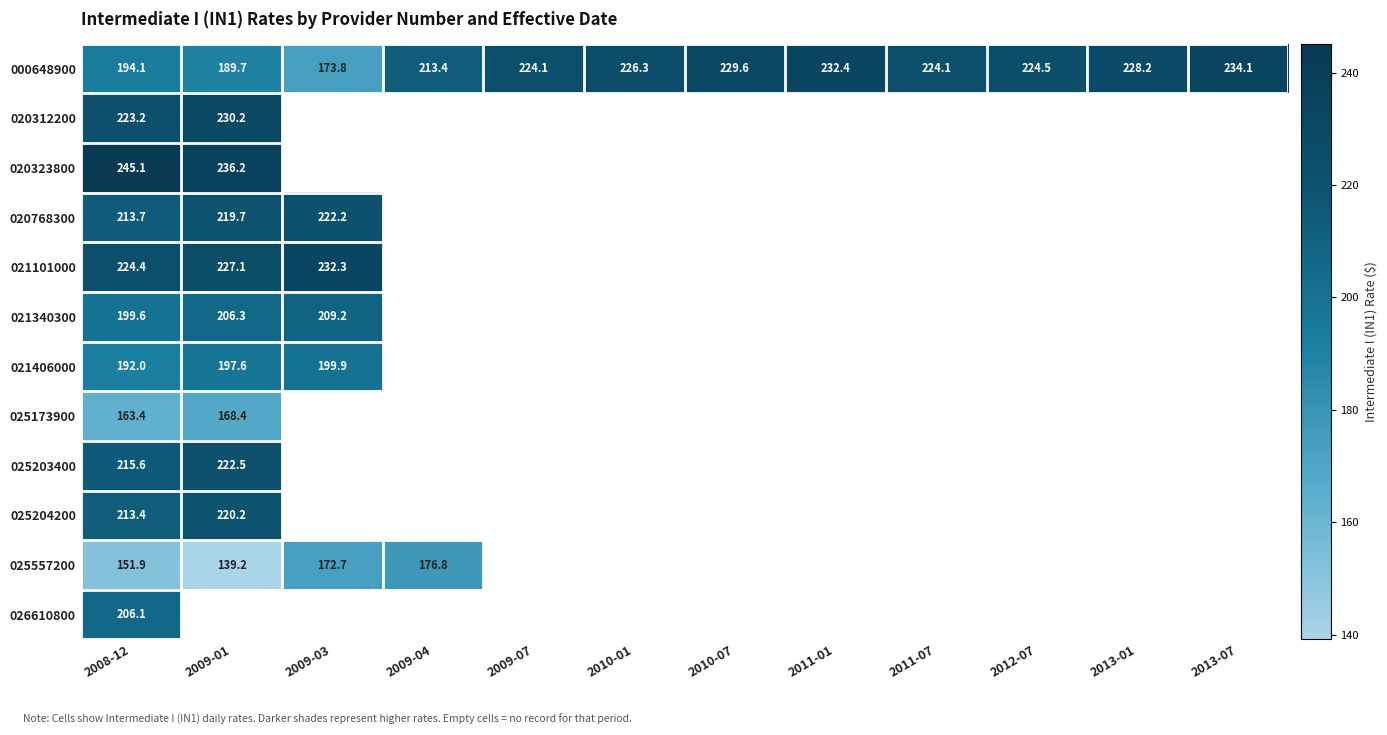

Rank the series by their maximum value, from highest to lowest.

020323800, 000648900, 021101000, 020312200, 025203400, 020768300, 025204200, 021340300, 026610800, 021406000, 025557200, 025173900